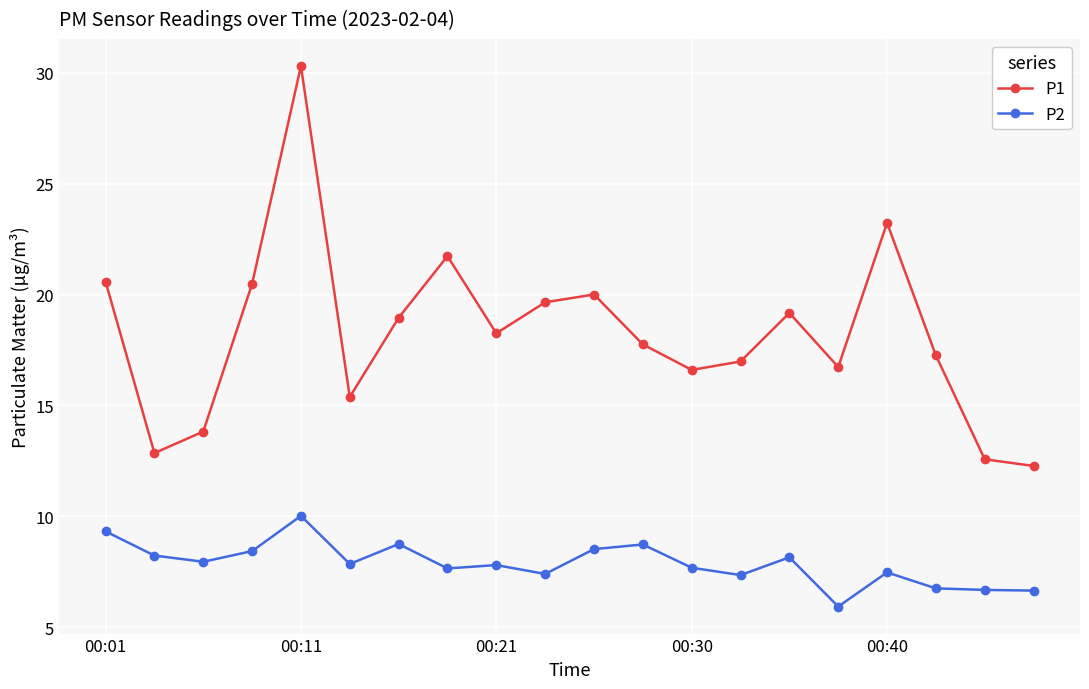

What is the value of the P1 point at the 17th from the left?

23.2